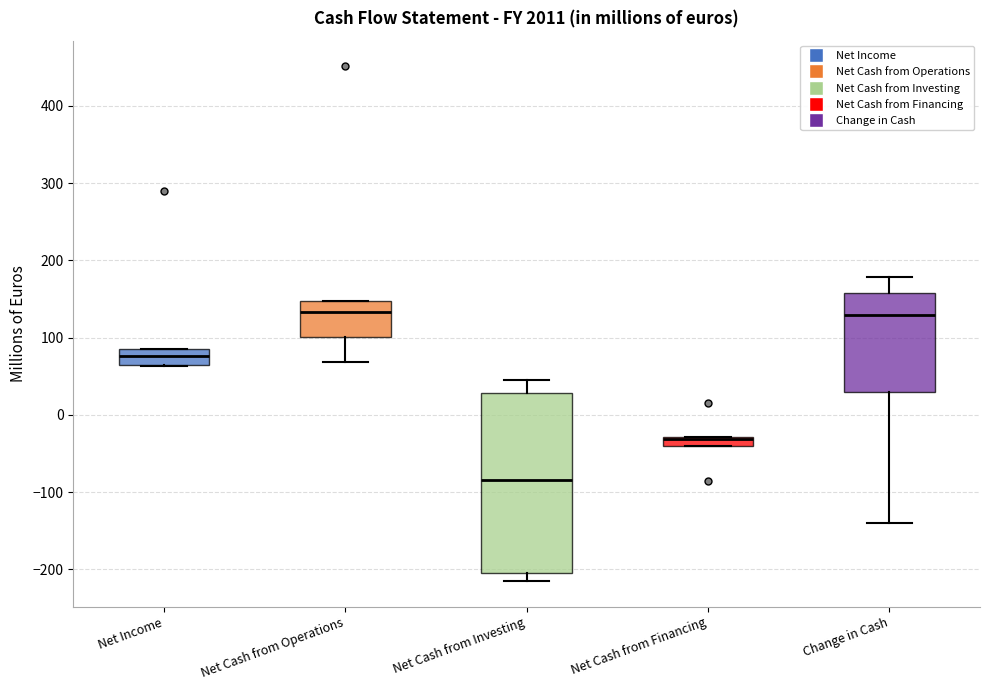

Which box is the tallest, from its lower edge to its upper edge?

Net Cash from Investing